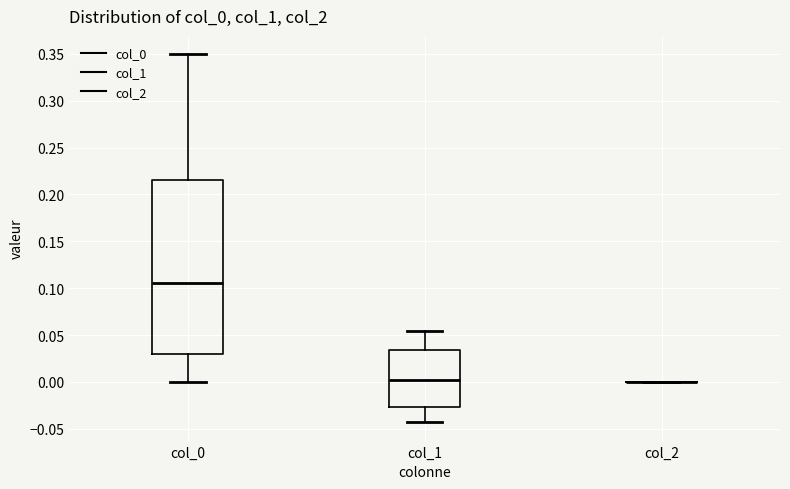

Reading left to right, transcribe this box plot: for each box, give where its median line is, the range the box spans, and where its two whiskers end, as read against the y-axis. The values are not printed on the chart, so give them approximately, as read against the axis.

col_0: median 0.105, box 0.030 to 0.215, whiskers 0.000 to 0.350
col_1: median 0.000, box -0.025 to 0.035, whiskers -0.045 to 0.055
col_2: box collapsed to a line at 0.000, whiskers 0.000 to 0.000